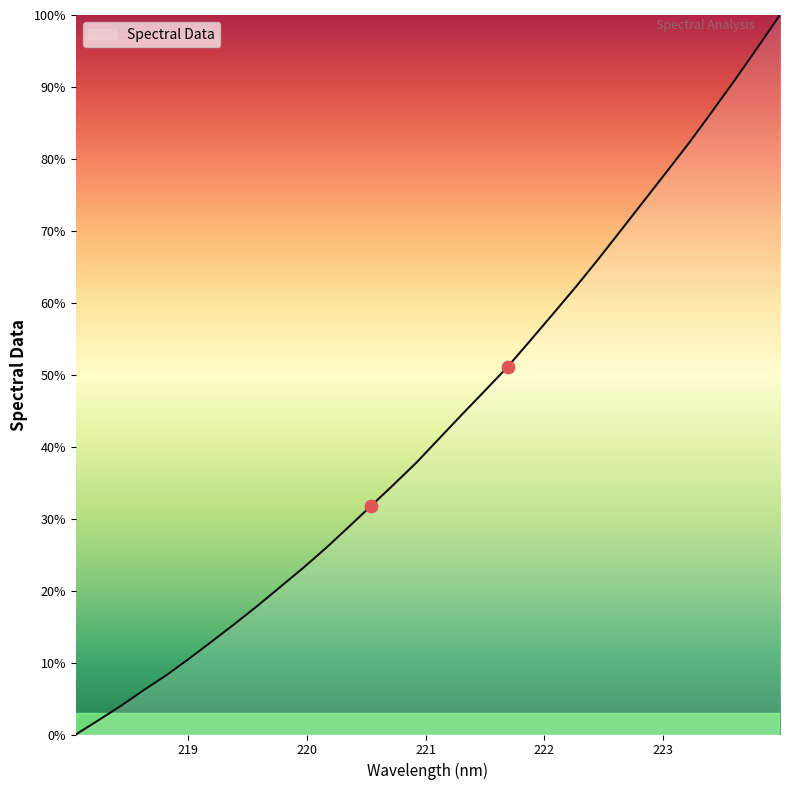

What is the maximum value shown in the chart?

100.0